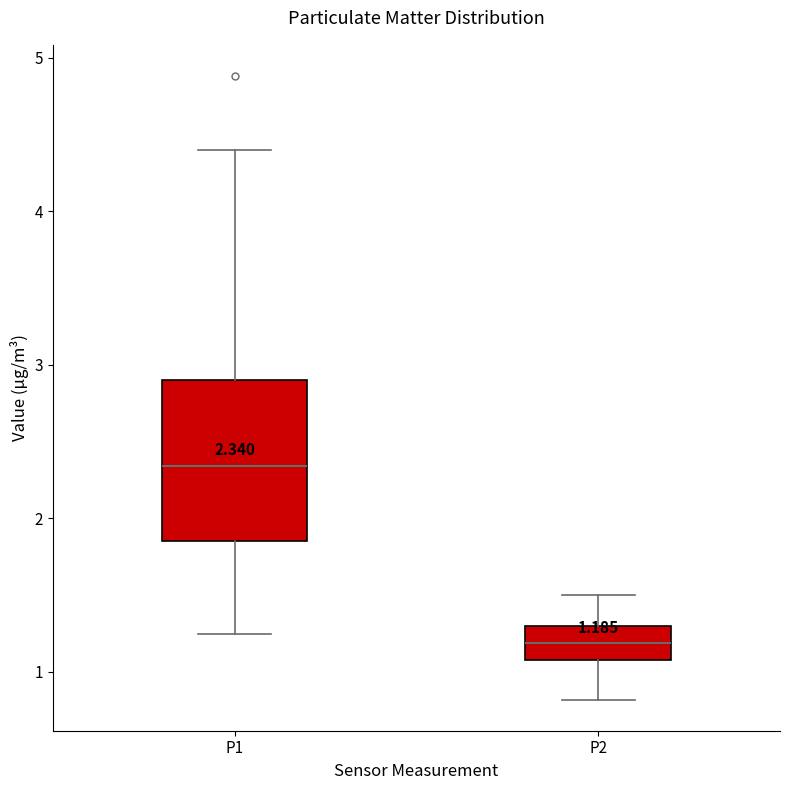

Which box's median line is the lowest?

P2